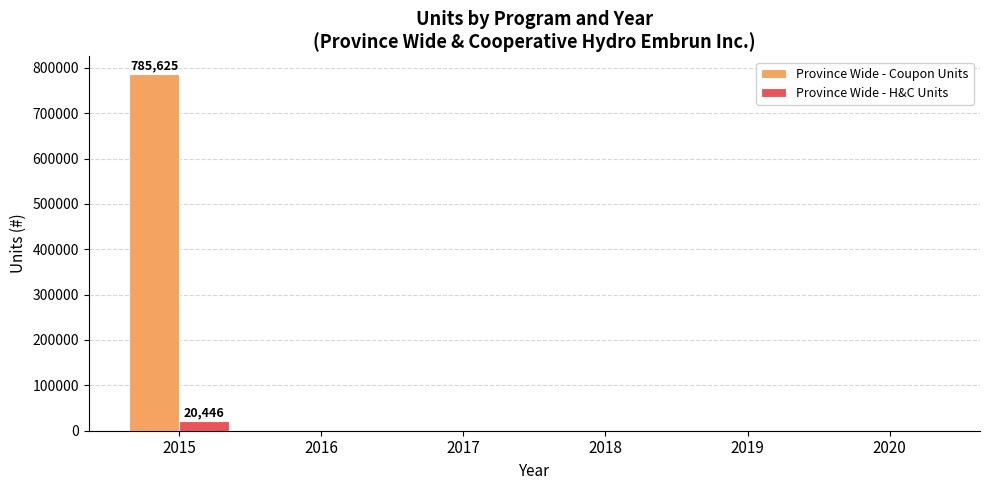

How many values in the Province Wide - H&C Units series exceed 0?

1